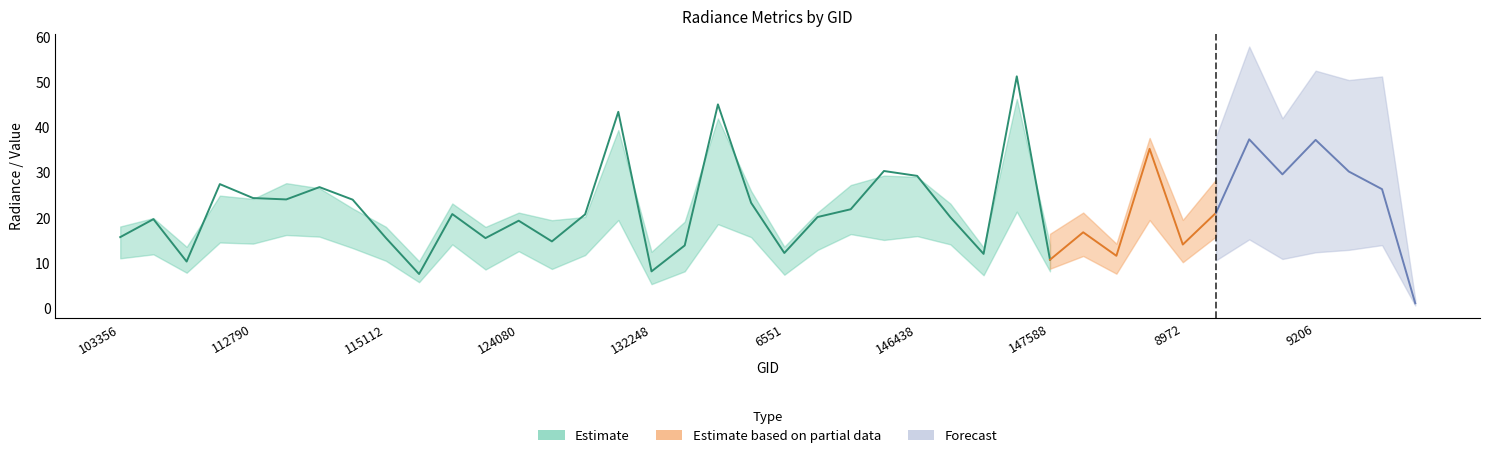

Does the chart have visible grid lines?

No